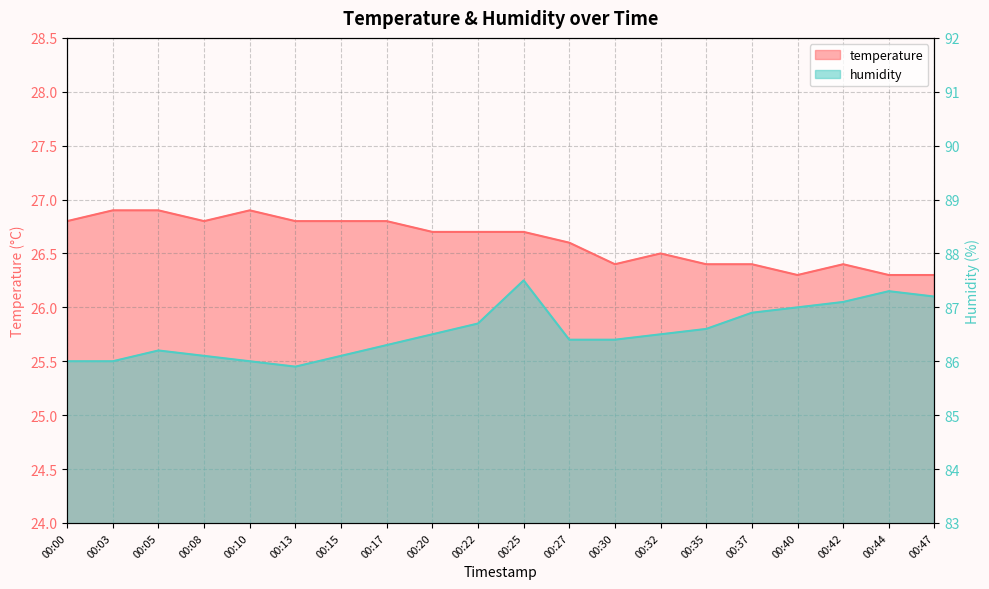

What is the spread (max minus min) of values at 00:40?

60.7